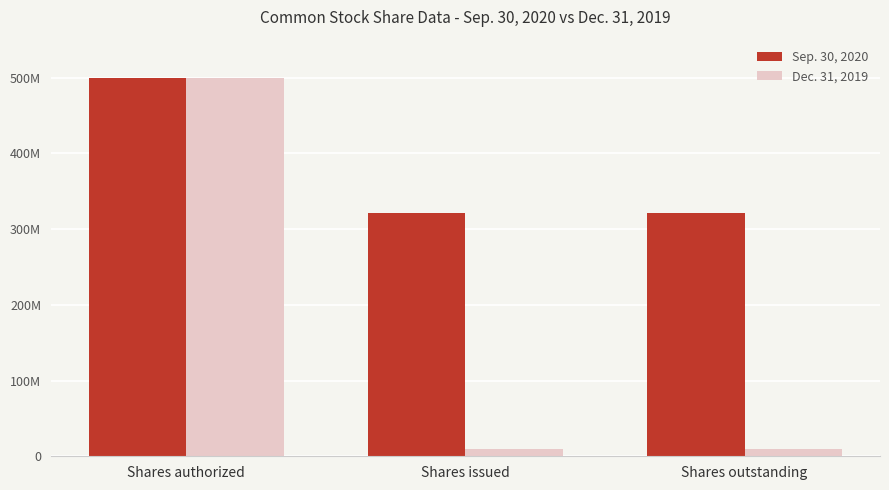

What is the label of the 3rd bar from the right?

Shares authorized